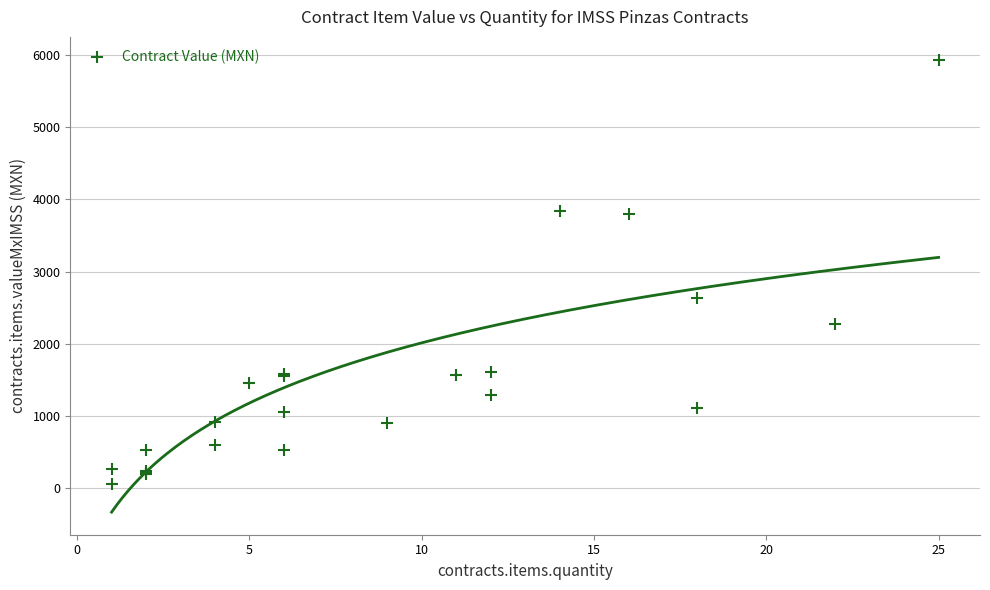

What Y value in the scatter plot is closest to 2999?

2630.9